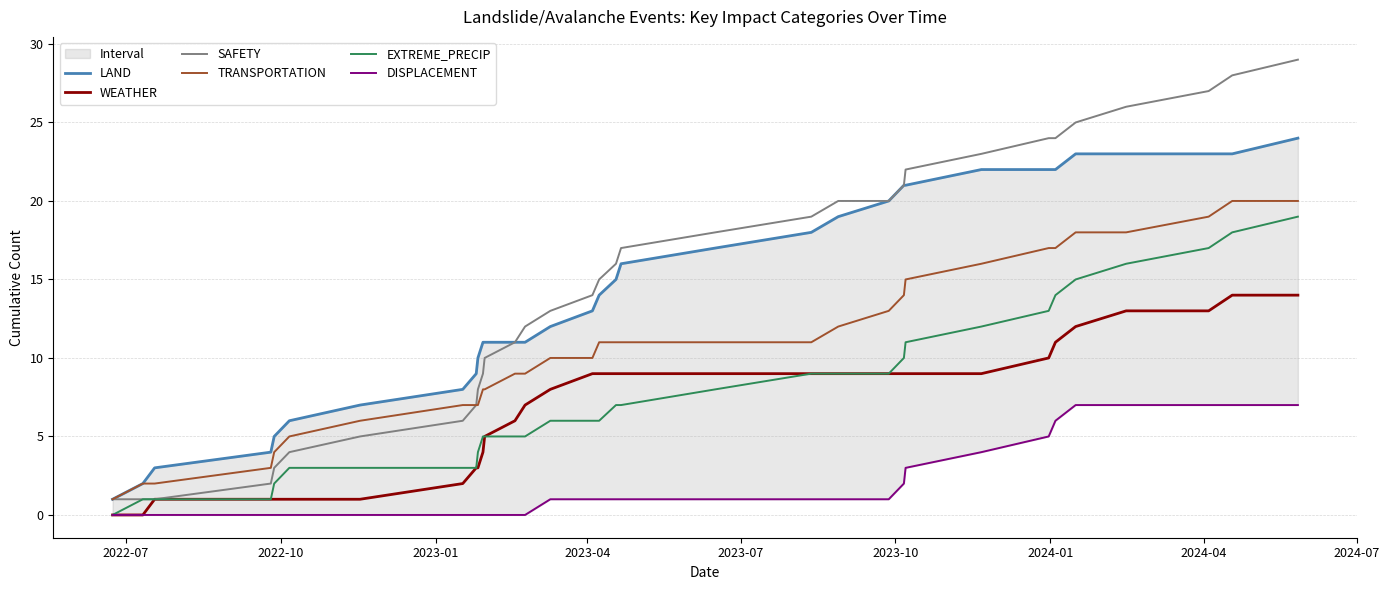

How many lines are shown in the chart?

6